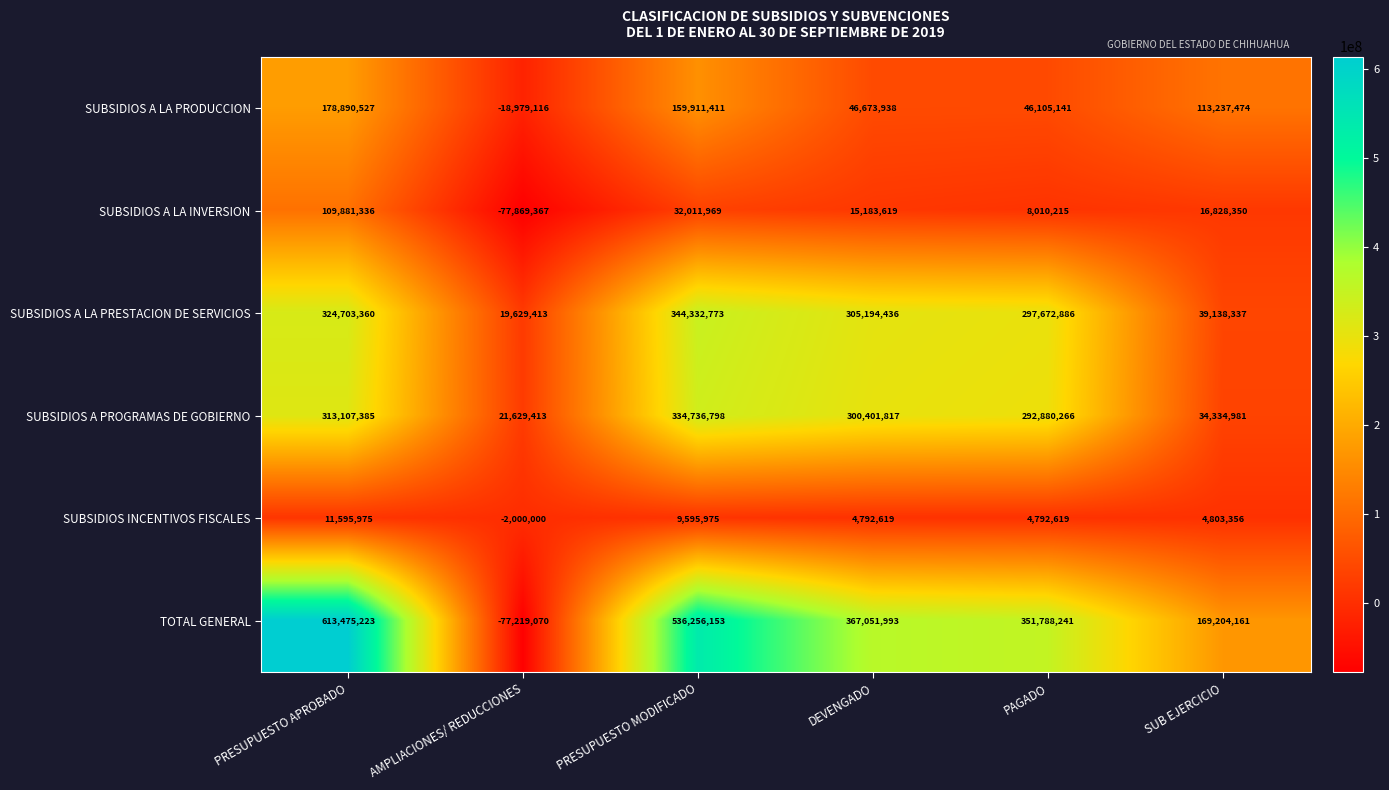

The value of SUBSIDIOS A PROGRAMAS DE GOBIERNO at AMPLIACIONES/ REDUCCIONES is 21629413. True or false?

True